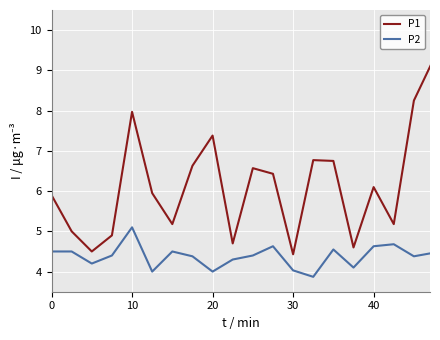

True or false: P2 and P1 cross at least once.

False